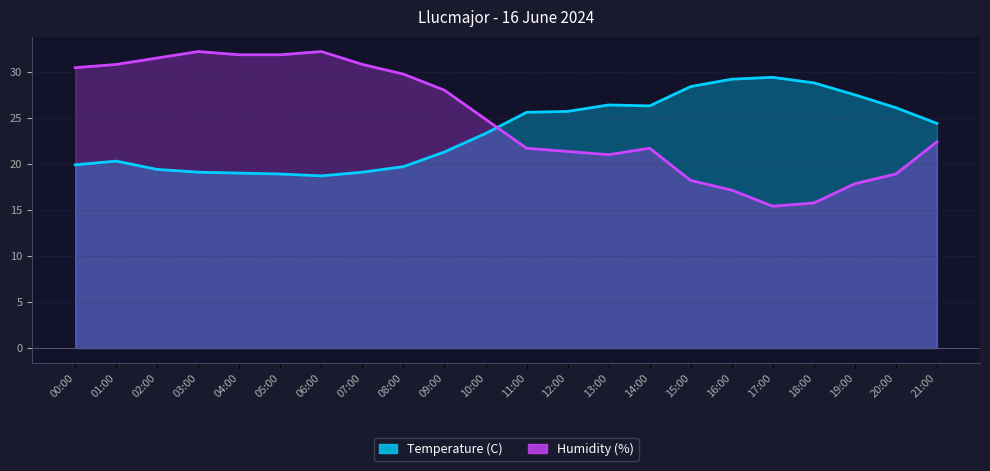

At which category does Temperature (C) reach its first local valley?

06:00